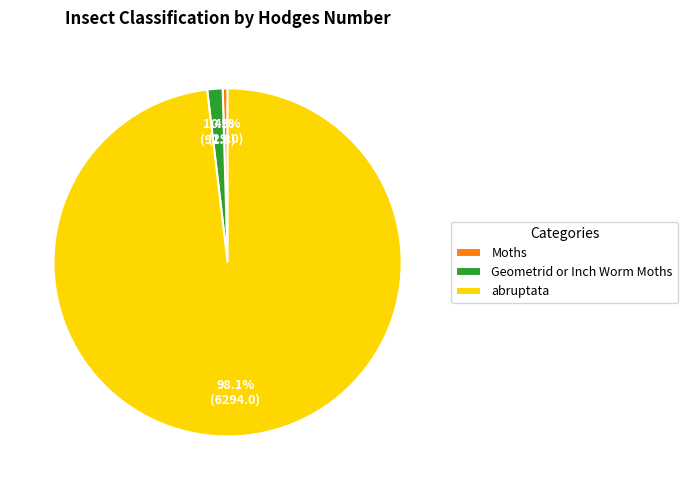

Which has a higher value, Moths or abruptata?

abruptata